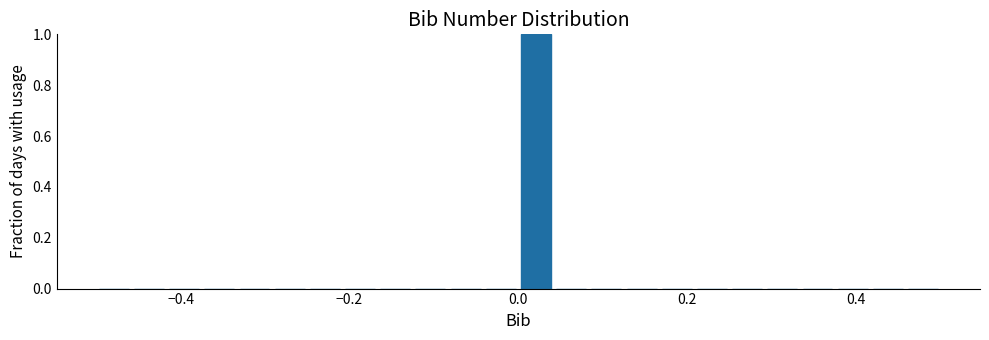

Read against the x-axis, roughly where is the centre of the tallest bar?

0.02